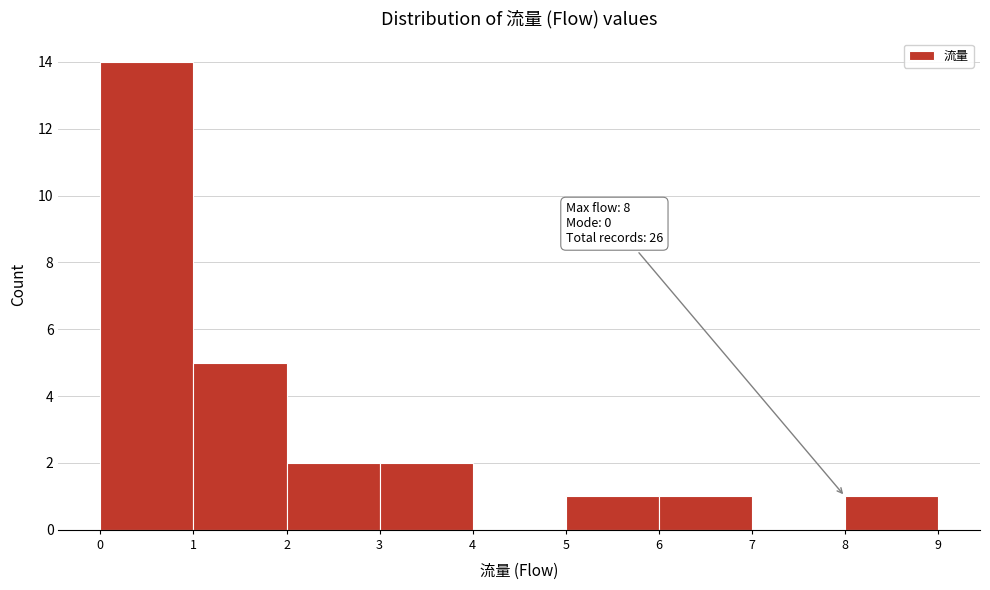

Over which range of the x-axis is the bar tallest?

0 to 1